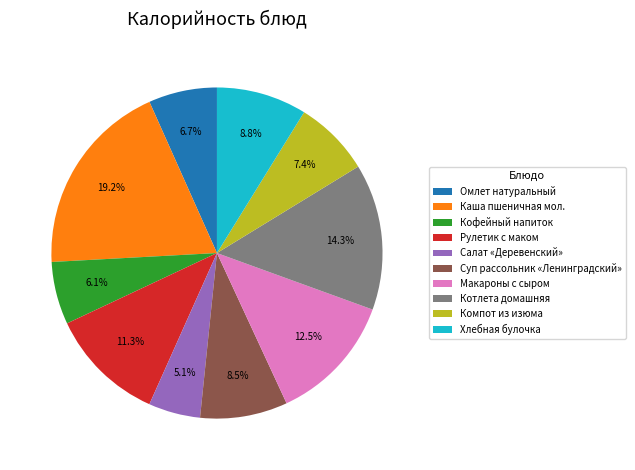

To the nearest percent, what percentage of the pie is Каша пшеничная мол.?

19%